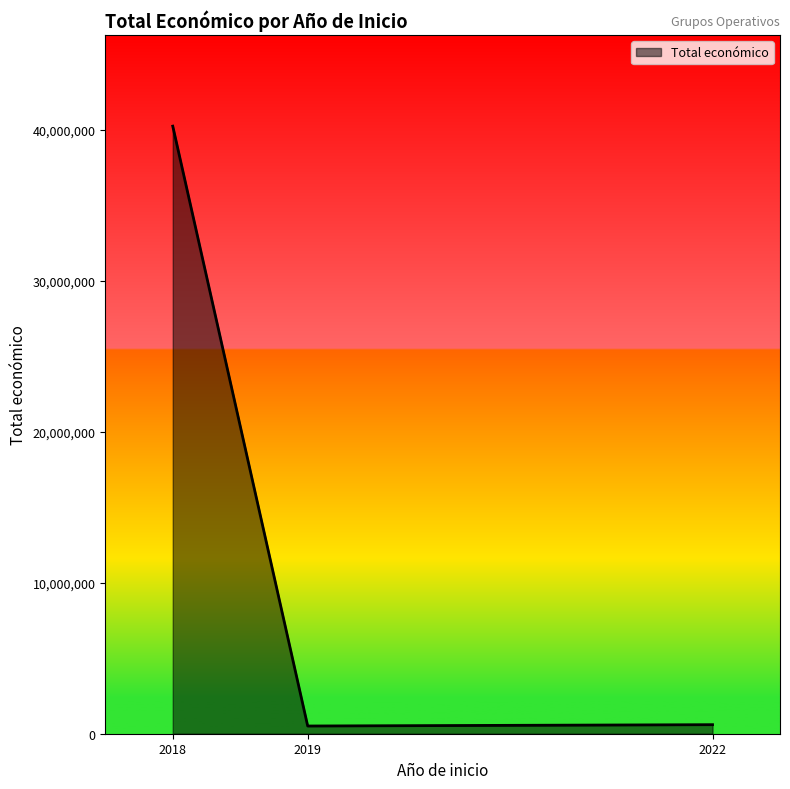

What is the average value?

13781917